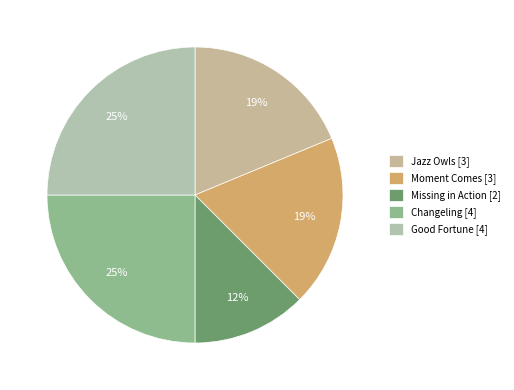

To the nearest percent, what is the combined percentage of Moment Comes and Missing in Action?

31%